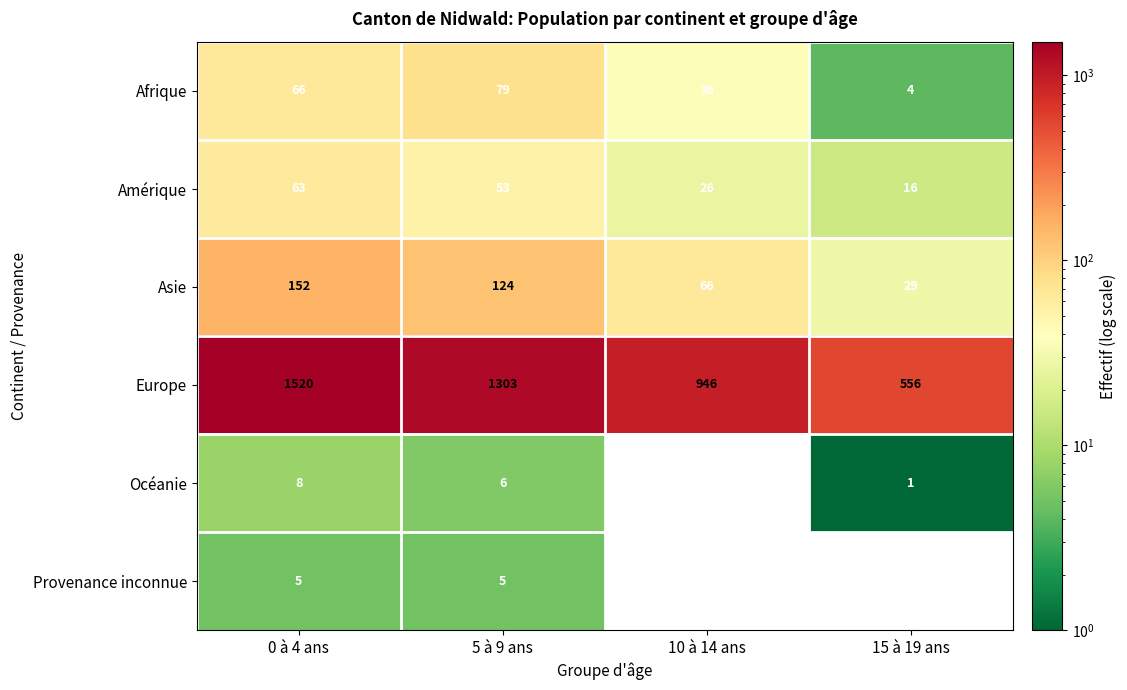

True or false: Europe has a value of 332 at 15 à 19 ans.

False